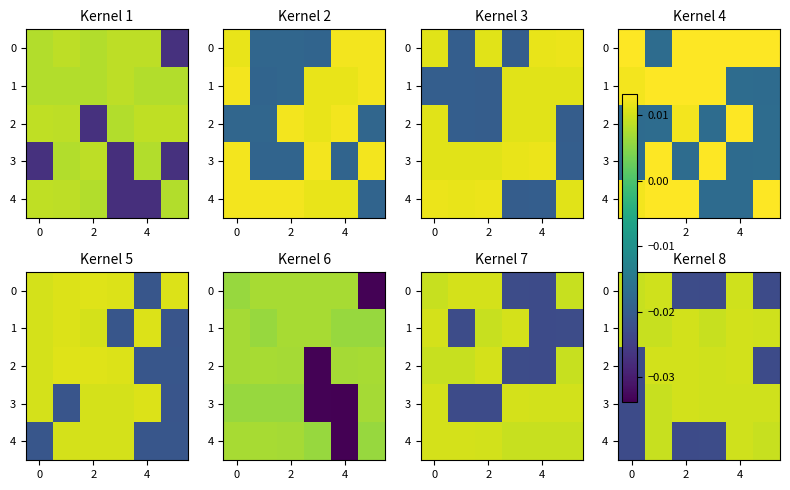

Count the number of categories in the chart.

6